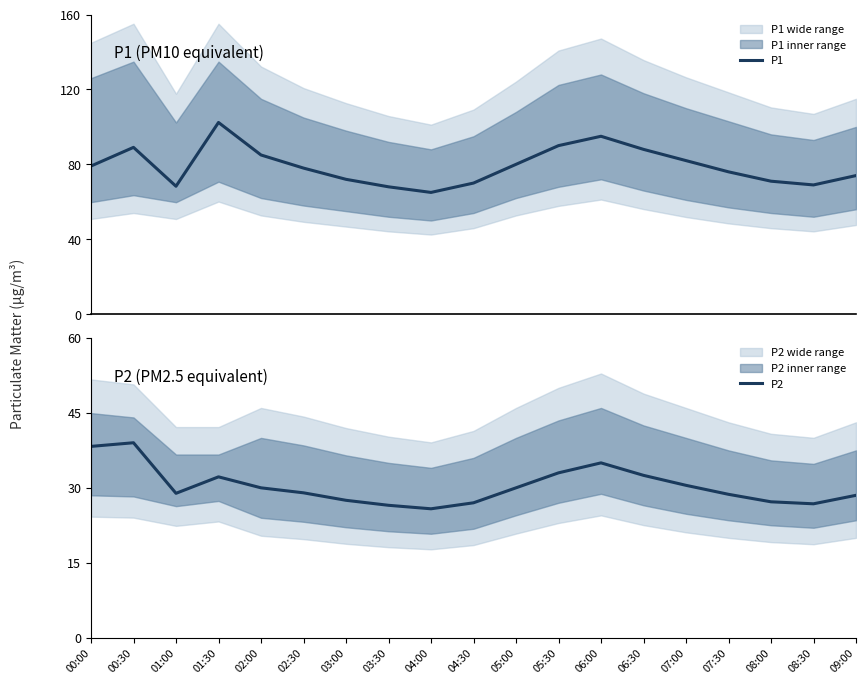

Which category has the highest value in the P1 series?

01:30